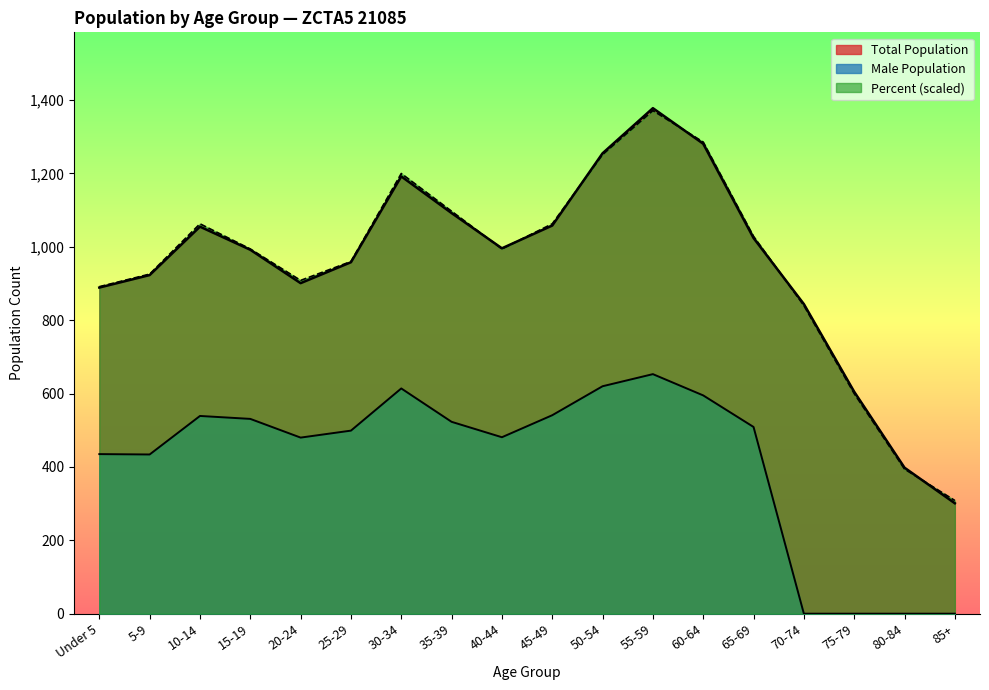

Where do Percent and Under 5 years first cross each other?

35-39 and 40-44